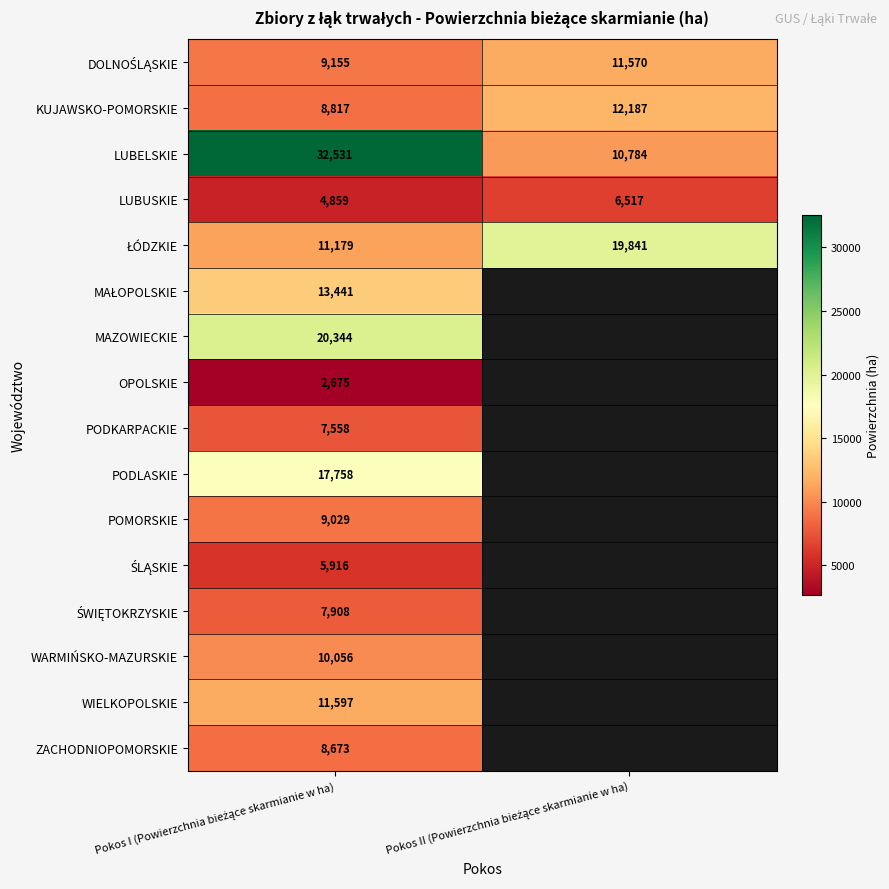

Is the value of LUBELSKIE at Pokos II (Powierzchnia bieżące skarmianie w ha) greater than the value of ŁÓDZKIE at Pokos I (Powierzchnia bieżące skarmianie w ha)?

No